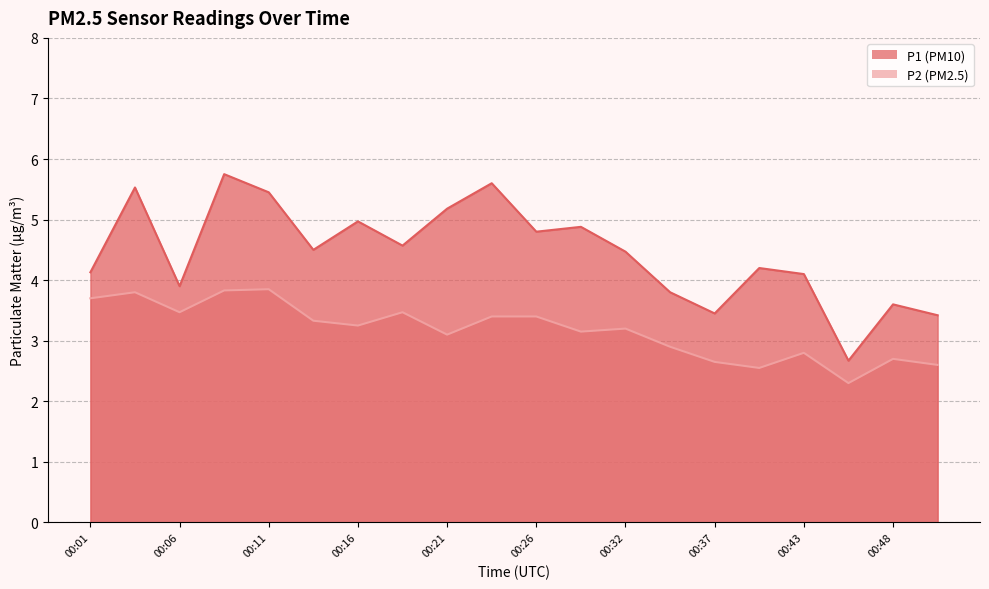

List the labels in order of P1 value, largest first.

00:08, 00:24, 00:04, 00:11, 00:21, 00:16, 00:29, 00:26, 00:19, 00:13, 00:32, 00:40, 00:01, 00:43, 00:06, 00:35, 00:48, 00:37, 00:51, 00:46